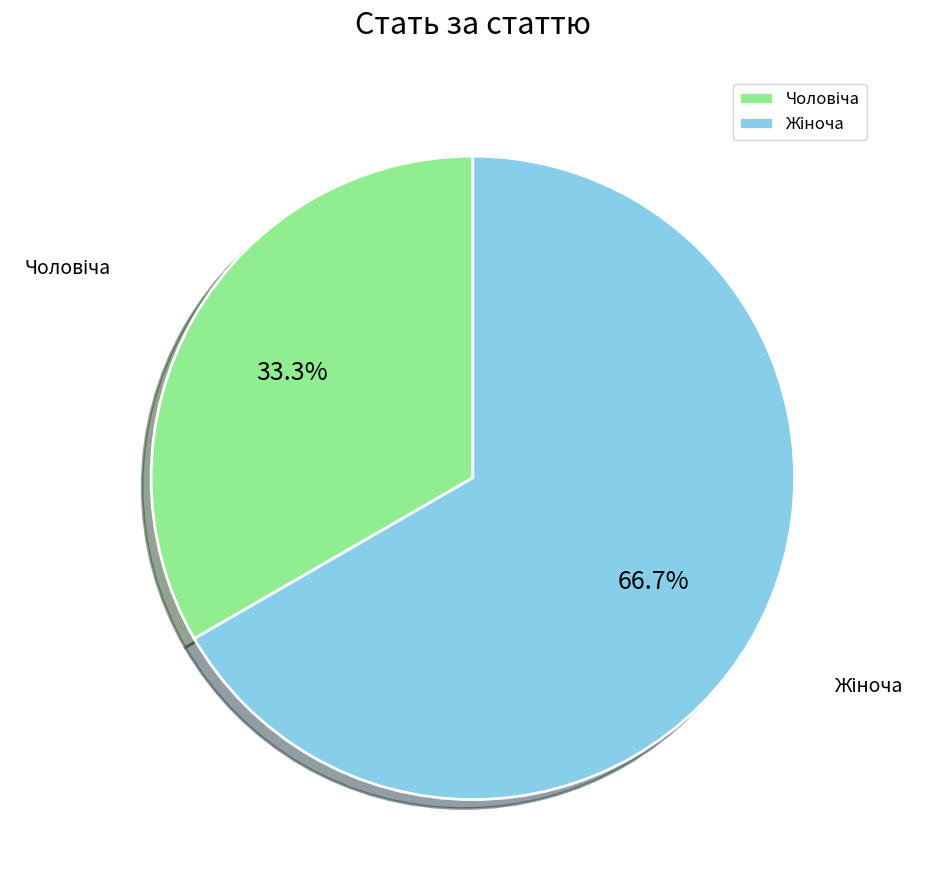

Does any single category account for the majority?

Yes